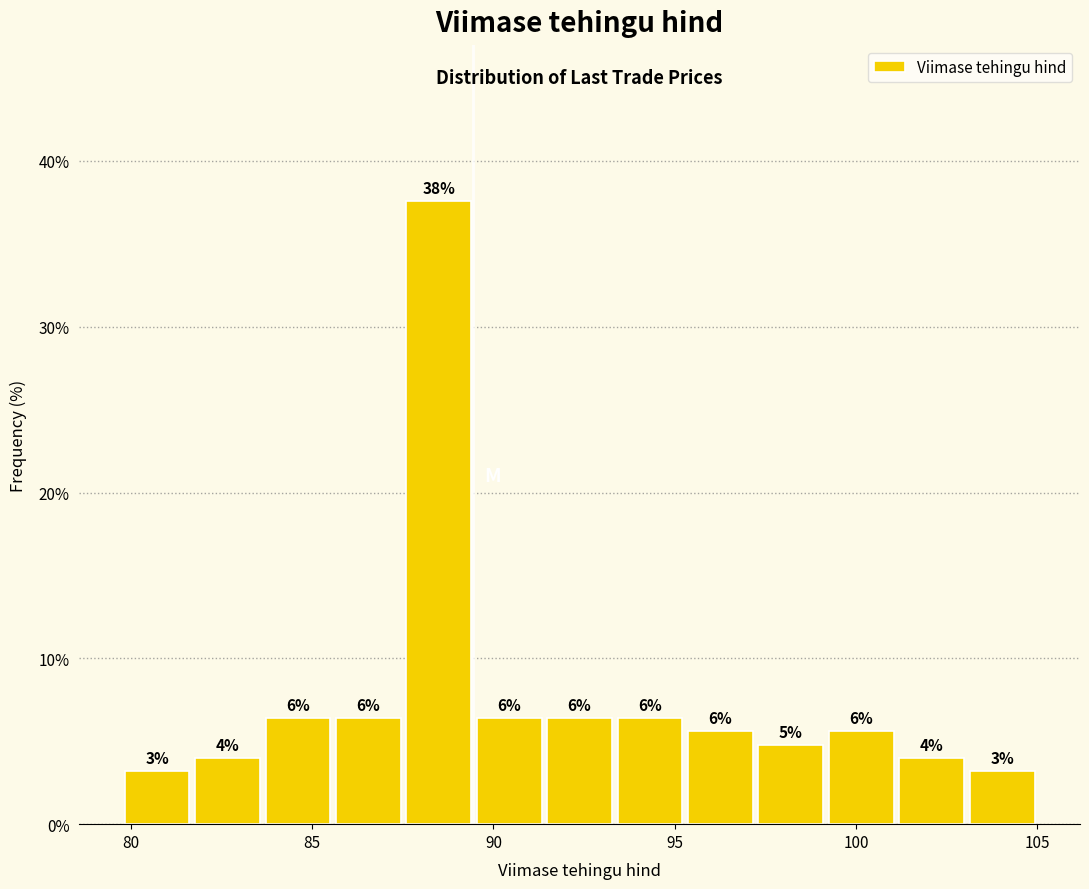

Read against the x-axis, roughly where is the centre of the tallest bar?

88.5